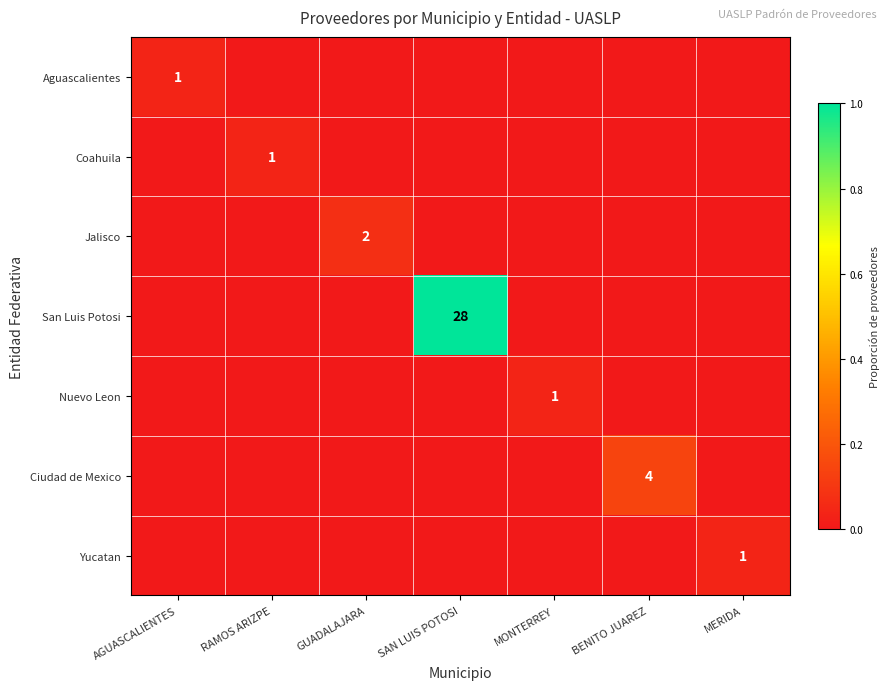

Is it true that Ciudad de Mexico equals 4 at BENITO JUAREZ?

True